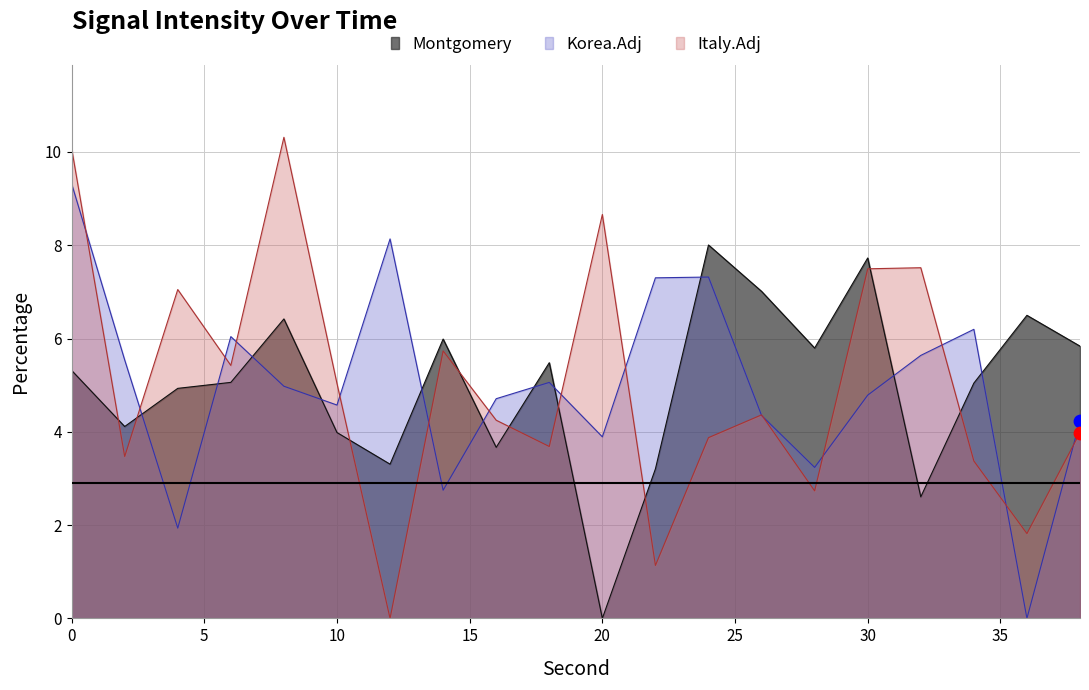

Which series contains the lowest Y value?

Montgomery